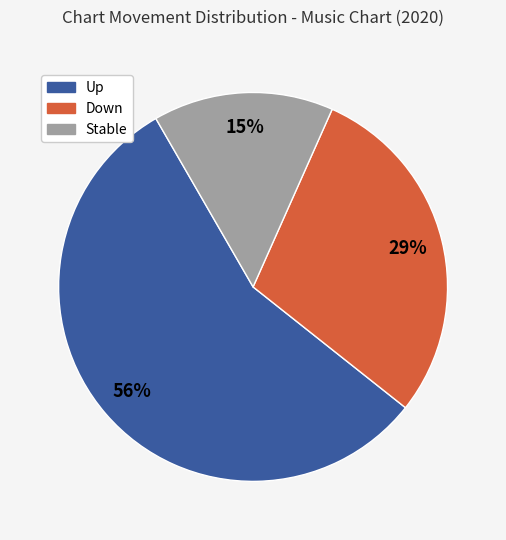

Does any single category account for the majority?

Yes